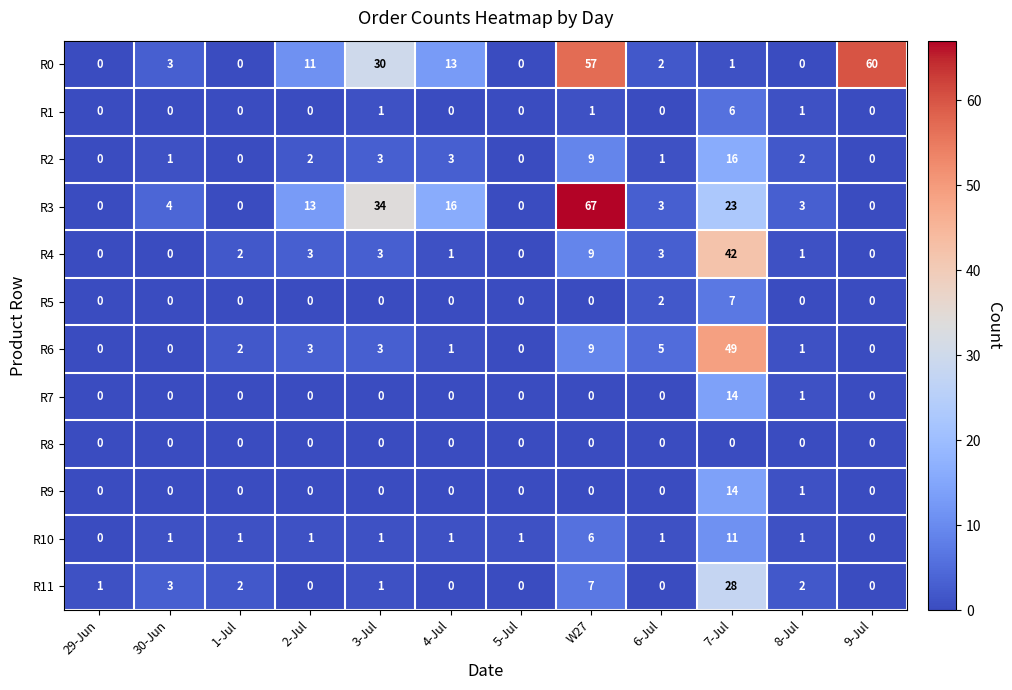

What is the sum of all R1 values?

9